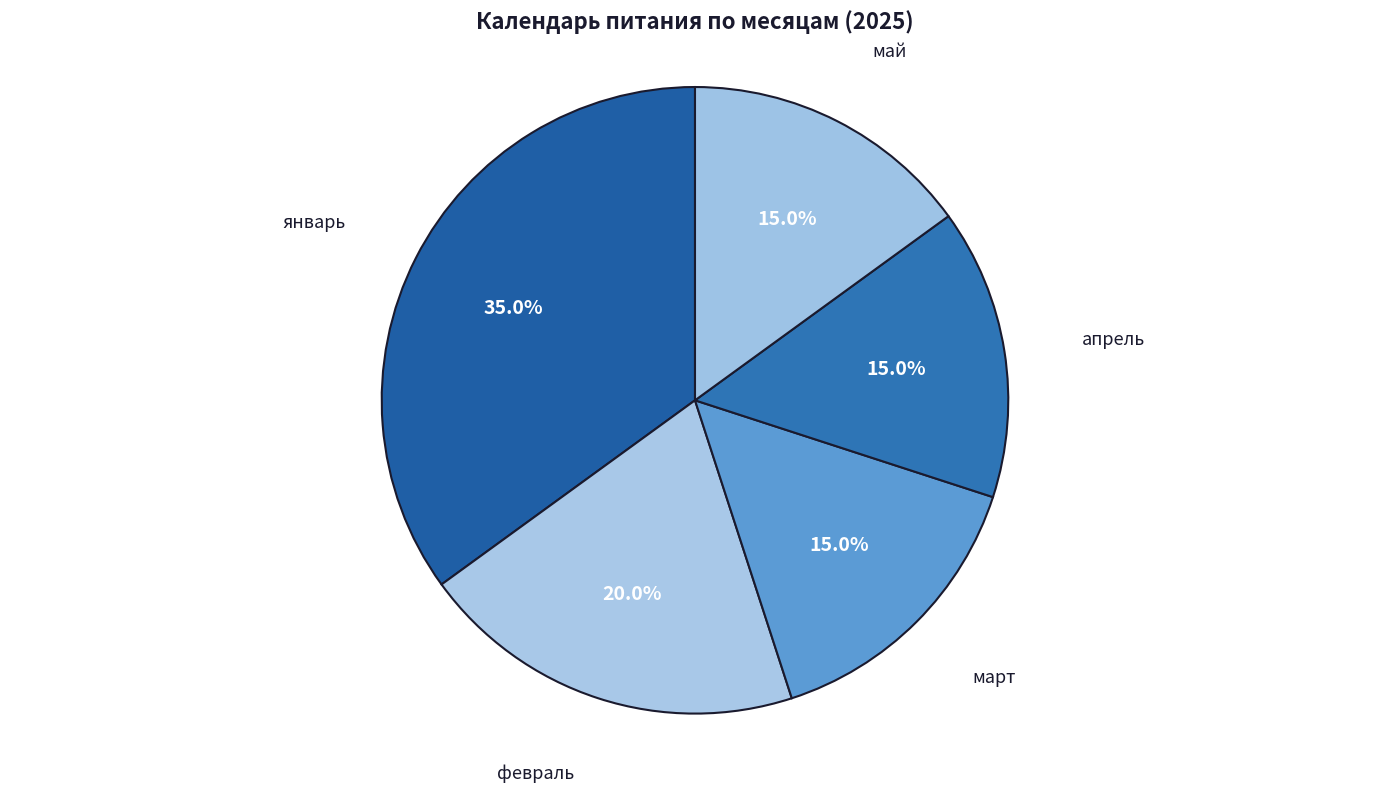

How many slices are in this pie chart?

5